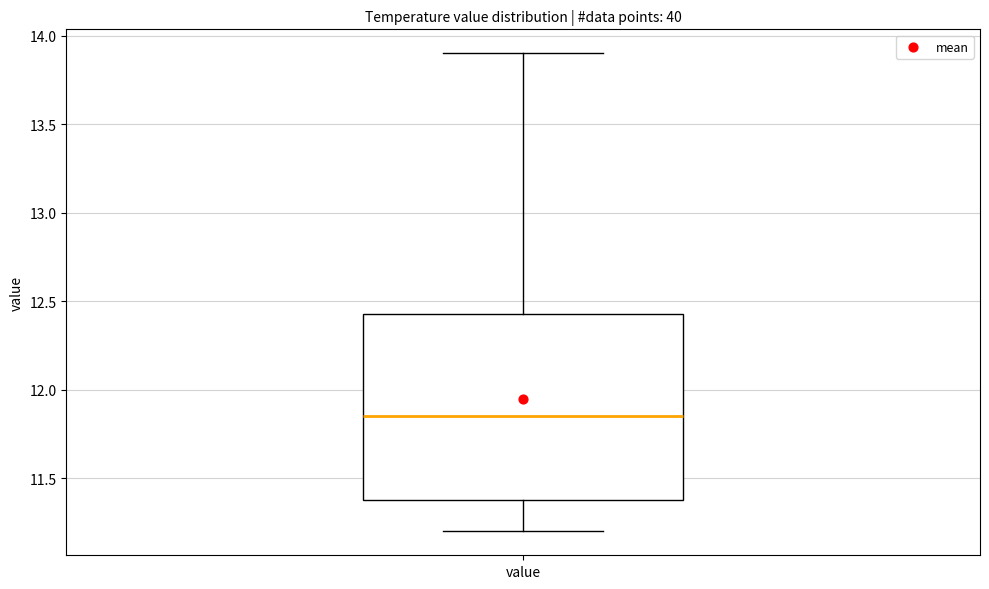

Read this box plot against the y-axis: the position of the median line, the range covered by the box, and the ends of both whiskers. The values are not printed on the chart, so give them approximately, as read against the axis.

median 11.85, box 11.40 to 12.45, whiskers 11.20 to 13.90